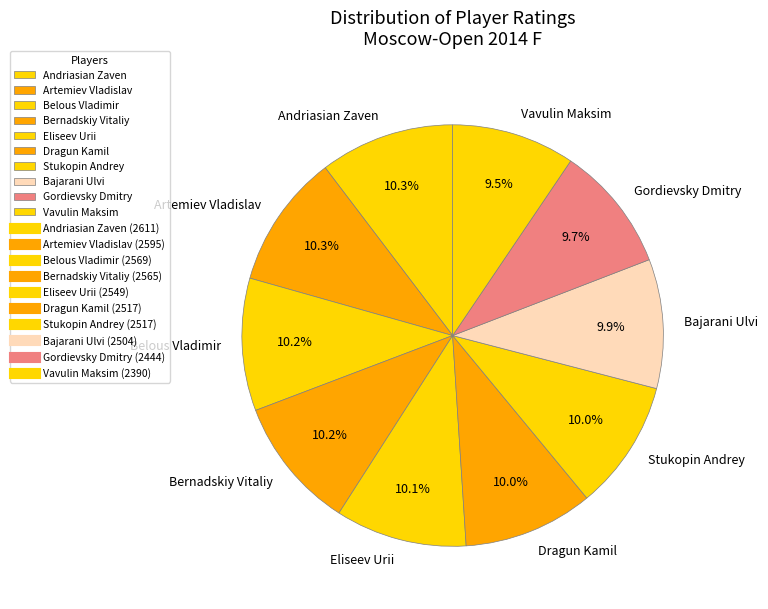

Approximately how many times larger is the value at Bernadskiy Vitaliy compared to Dragun Kamil?

1.0